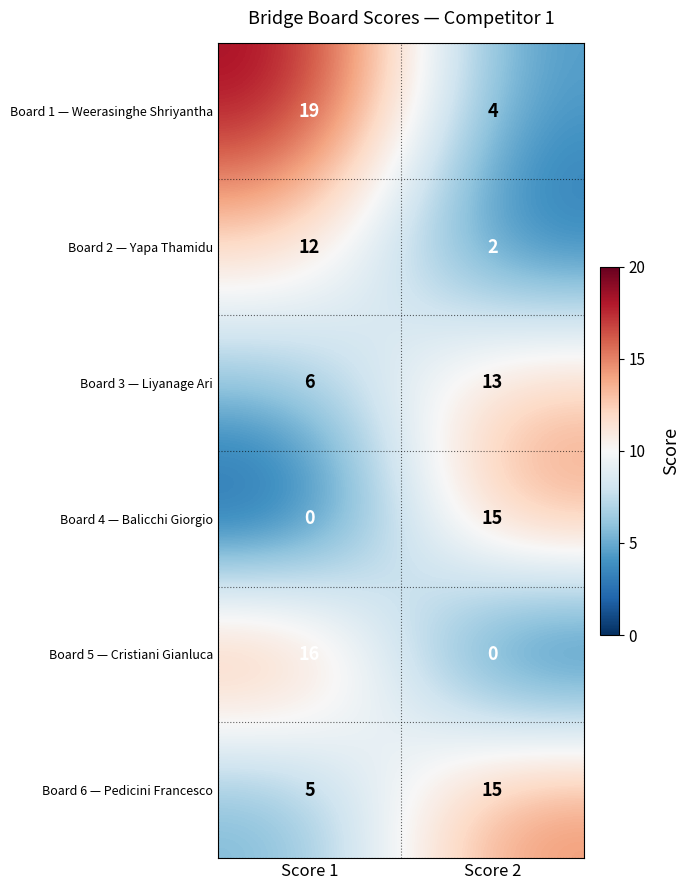

At which category is the sum across all series the highest?

Score 1